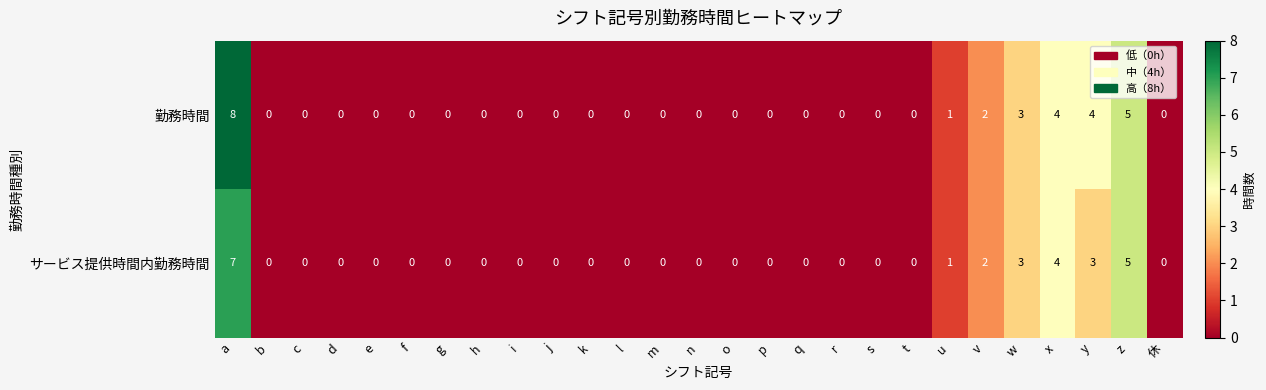

The value of 勤務時間 at c is 4. True or false?

False